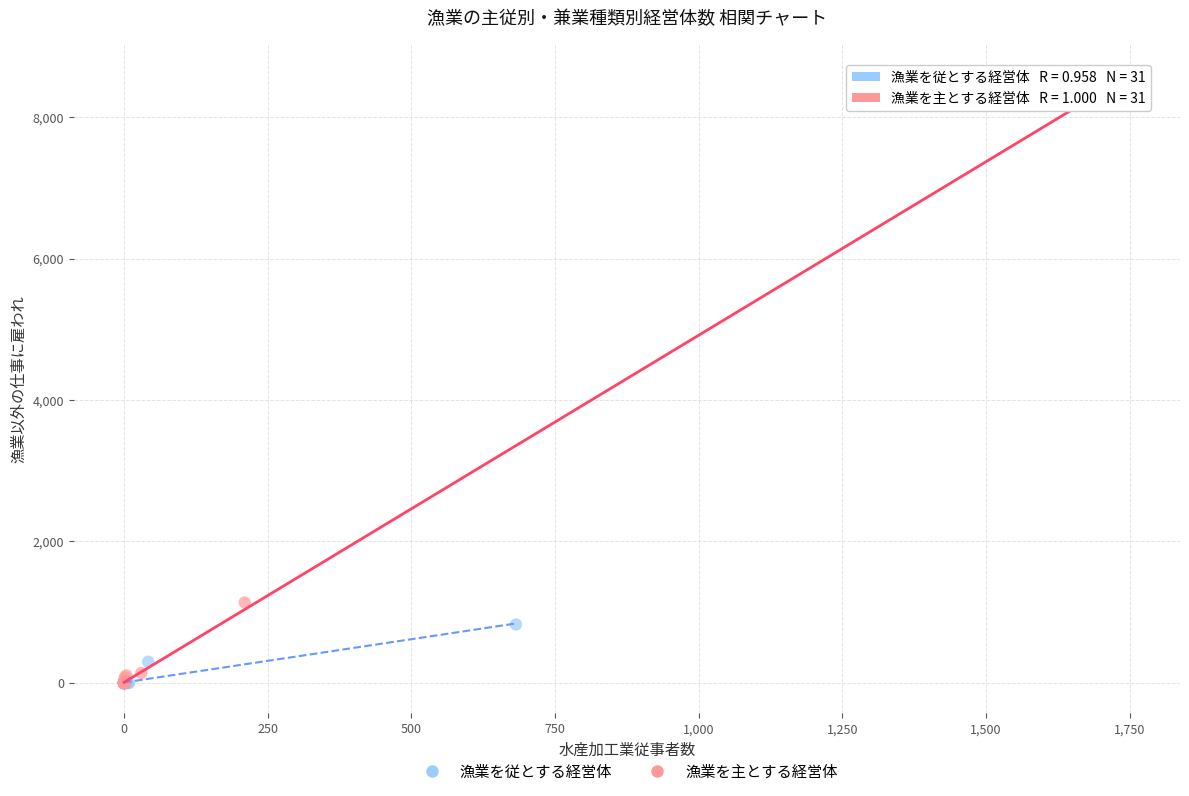

Which series reaches the maximum Y coordinate?

漁業を主とする経営体